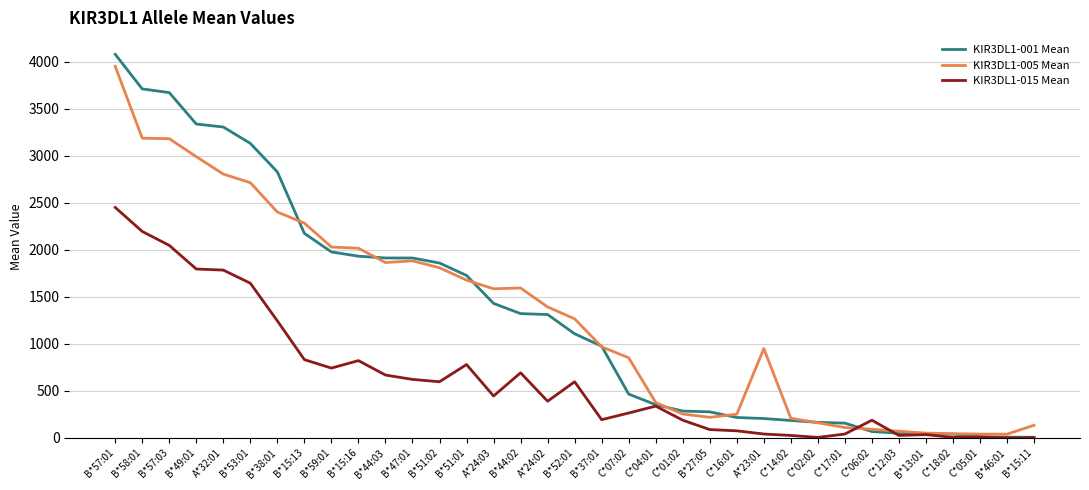

At which category is the sum across all series the highest?

B*57:01